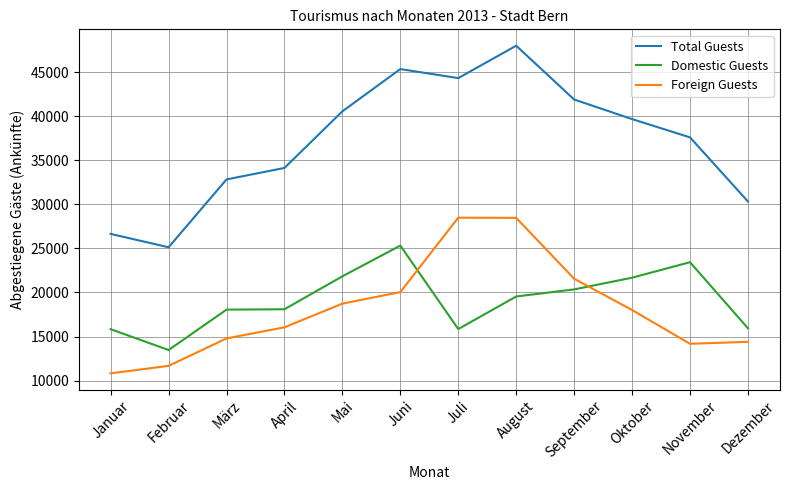

True or false: Foreign Guests and Domestic Guests cross at least once.

True